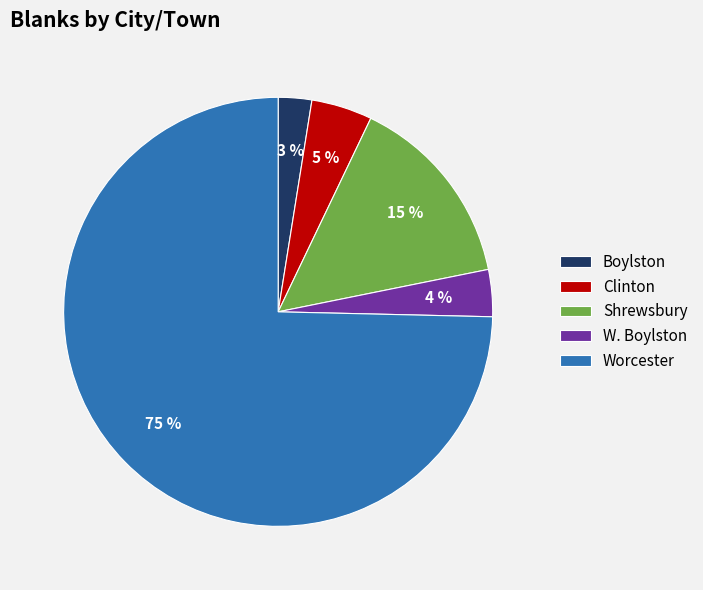

To the nearest percent, what is the average slice percentage?

20%